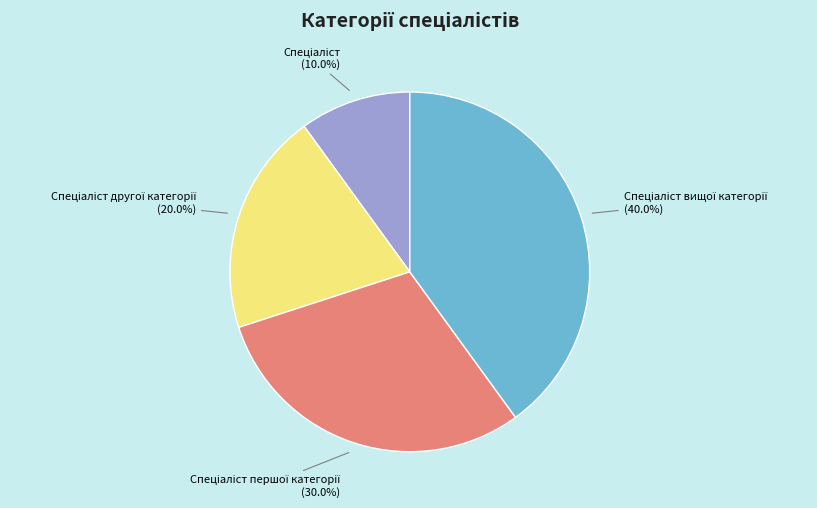

How many segments does this pie chart have?

4